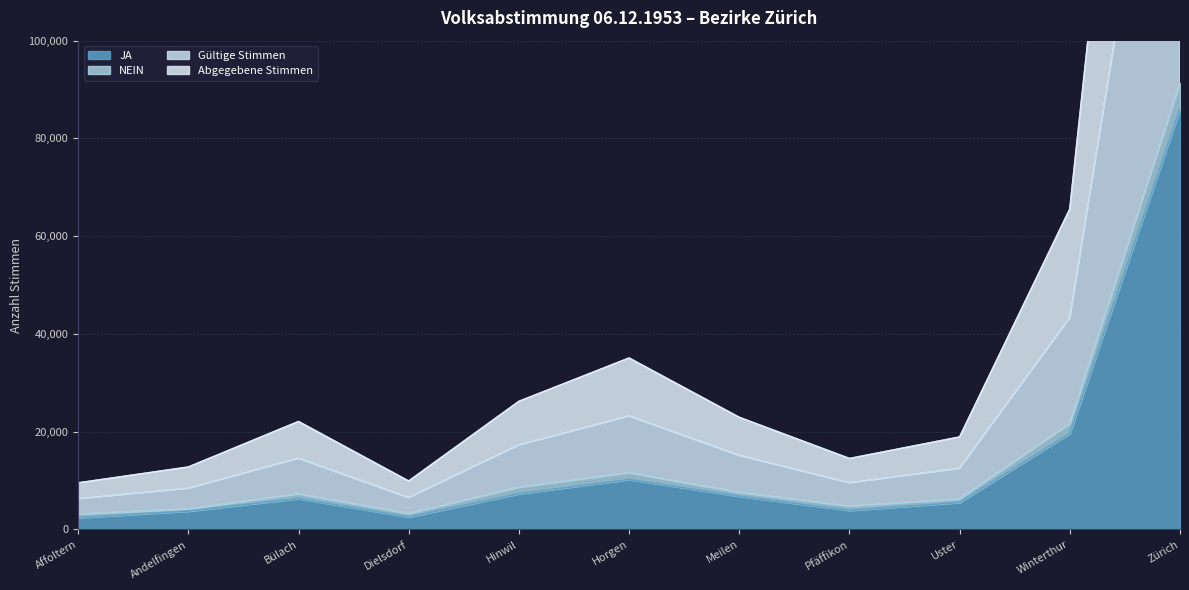

At which category does Gültige Stimmen reach its first local peak?

Bülach